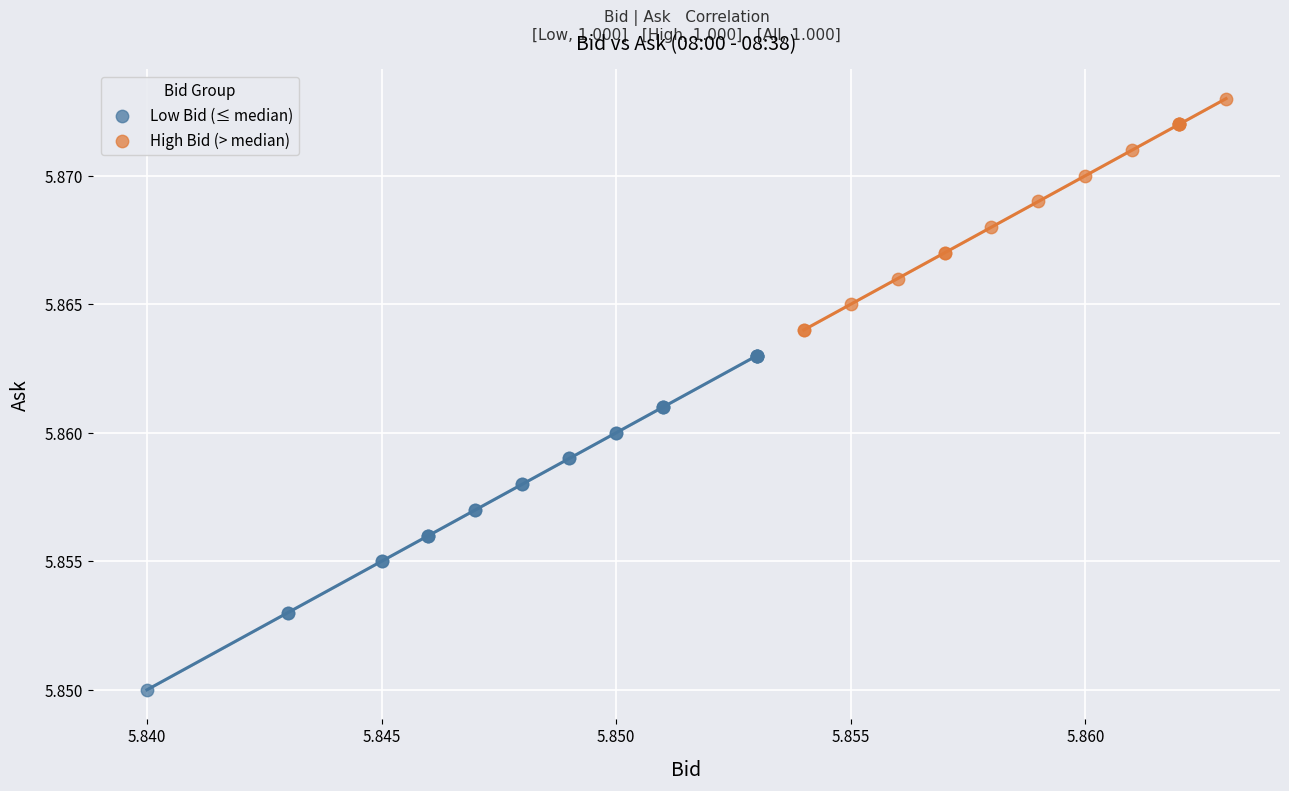

Which series reaches the maximum Y coordinate?

High Bid (> median)